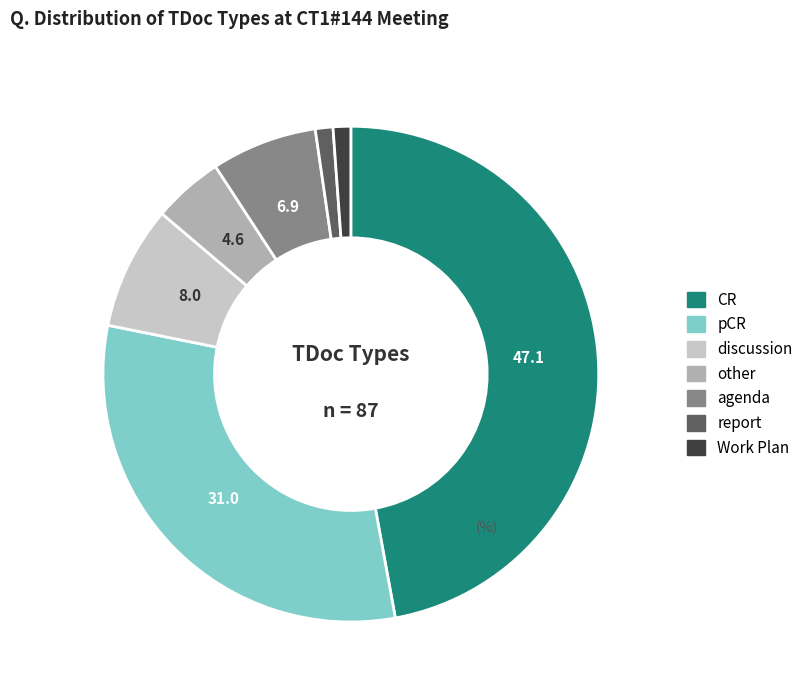

Between Work Plan and discussion, which is larger?

discussion